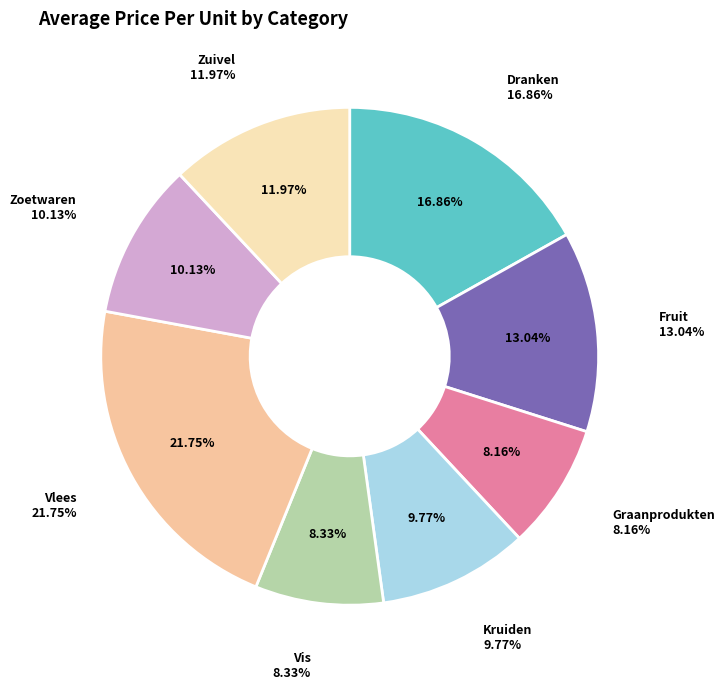

How many slices are in this pie chart?

8